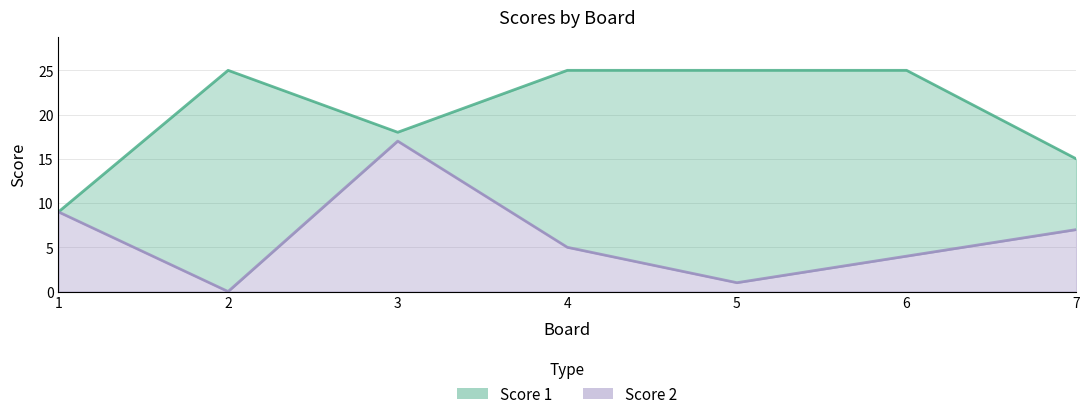

What is the sum of all Score 1 values?

142